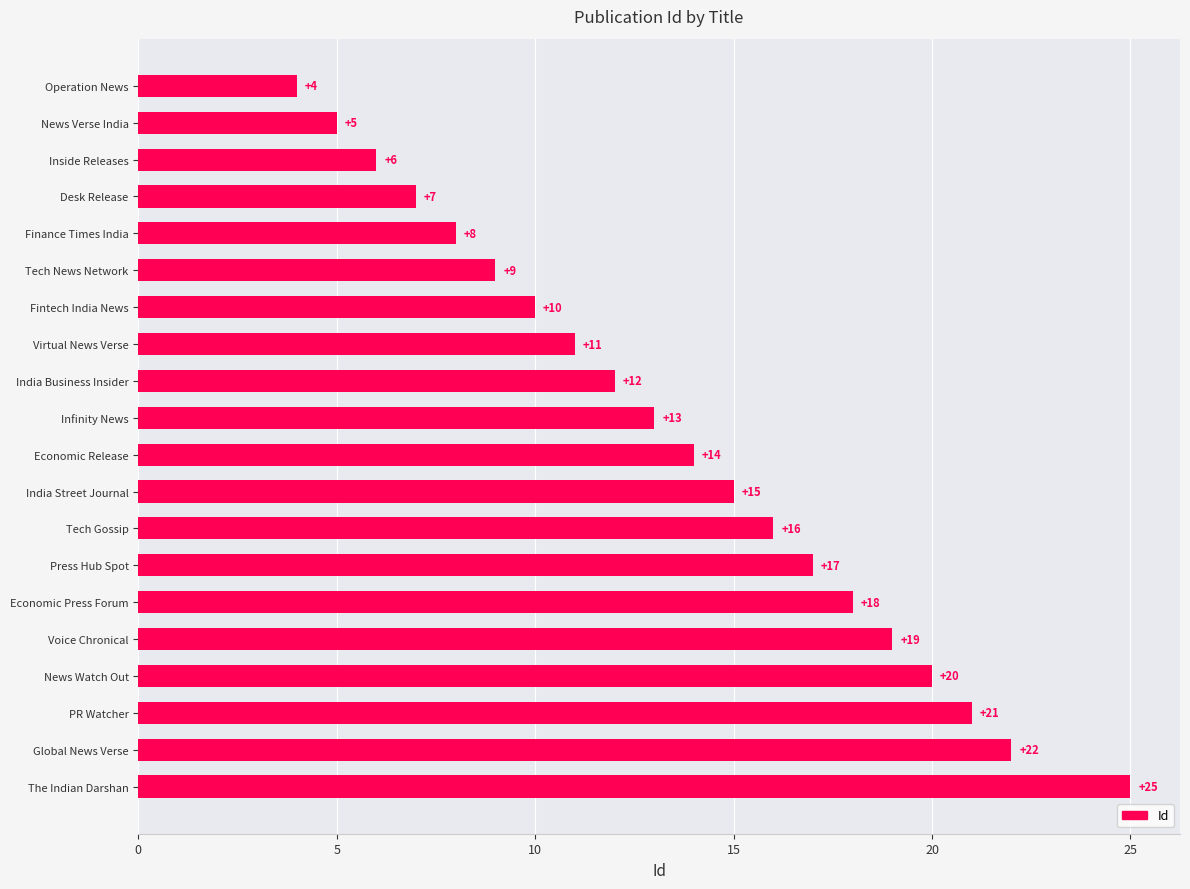

Reading bottom to top, transcribe all the data shown in this chart.

The Indian Darshan=25	Global News Verse=22	PR Watcher=21	News Watch Out=20	Voice Chronical=19	Economic Press Forum=18	Press Hub Spot=17	Tech Gossip=16	India Street Journal=15	Economic Release=14	Infinity News=13	India Business Insider=12	Virtual News Verse=11	Fintech India News=10	Tech News Network=9	Finance Times India=8	Desk Release=7	Inside Releases=6	News Verse India=5	Operation News=4